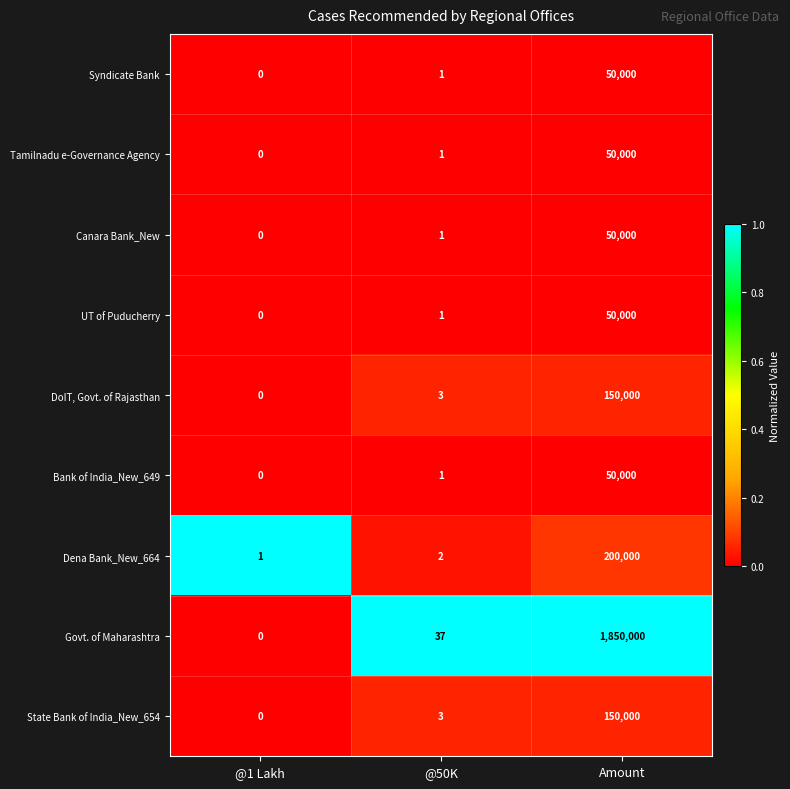

Which series has the largest total across all categories?

Govt. of Maharashtra